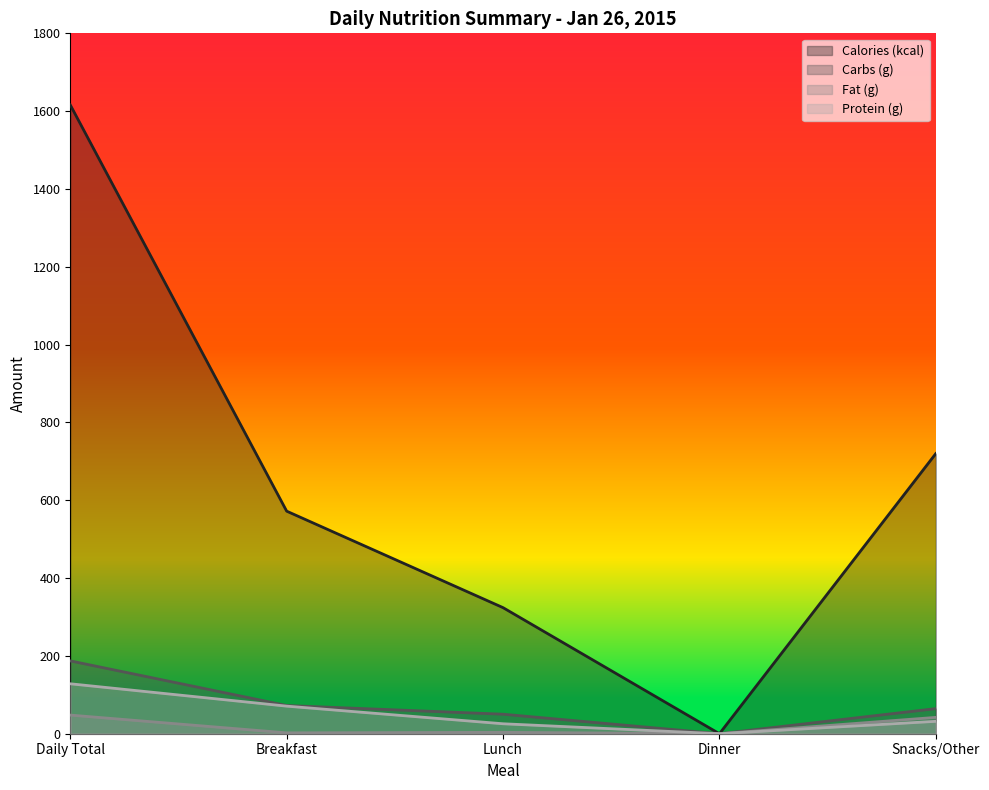

List the series in order of their peak value, highest first.

Calories (kcal), Carbs (g), Protein (g), Fat (g)